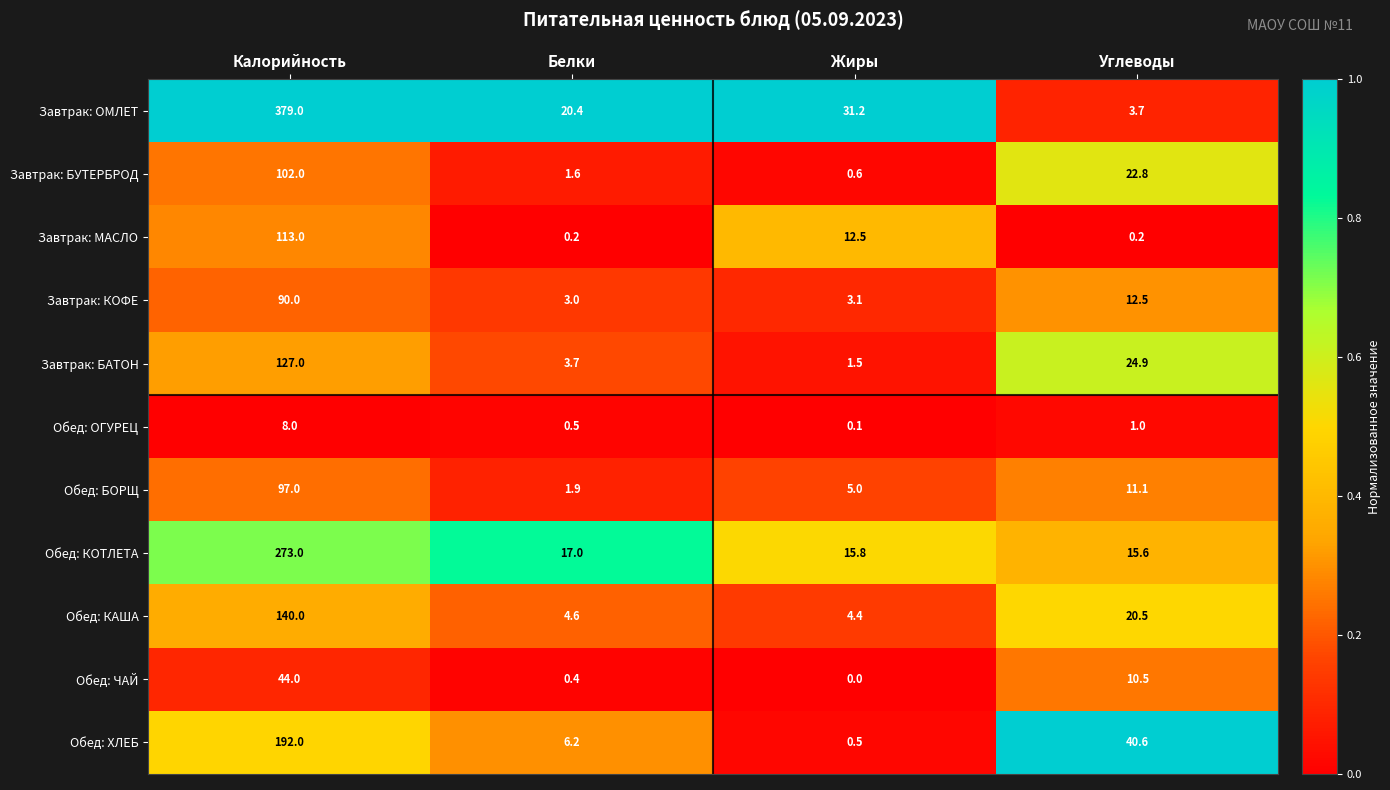

Where is Обед: ОГУРЕЦ nearest to the value 4?

Углеводы